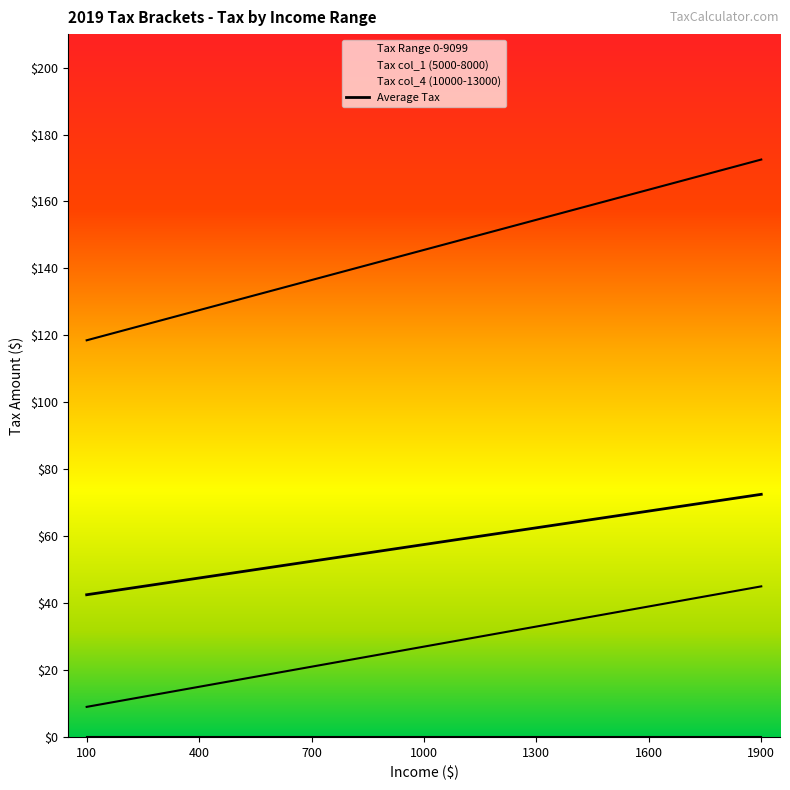

At which label does Tax col_1 (5000-8000) reach its peak?

1900